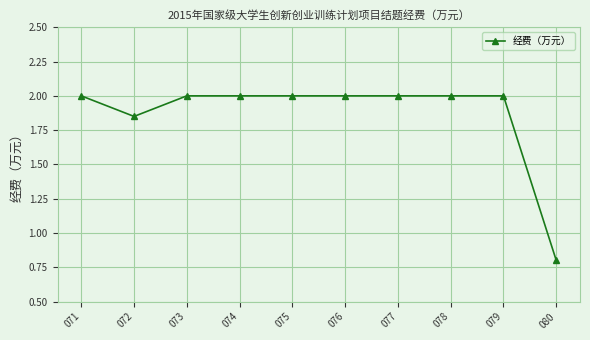

Approximately how many times larger is the value at 077 compared to 076?

1.0